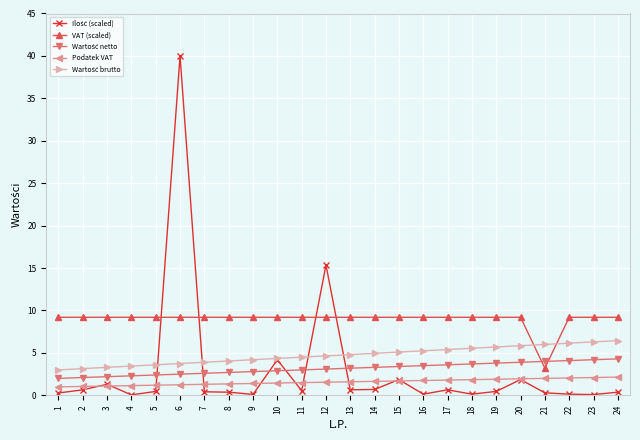

What is the greatest value displayed?

40.0